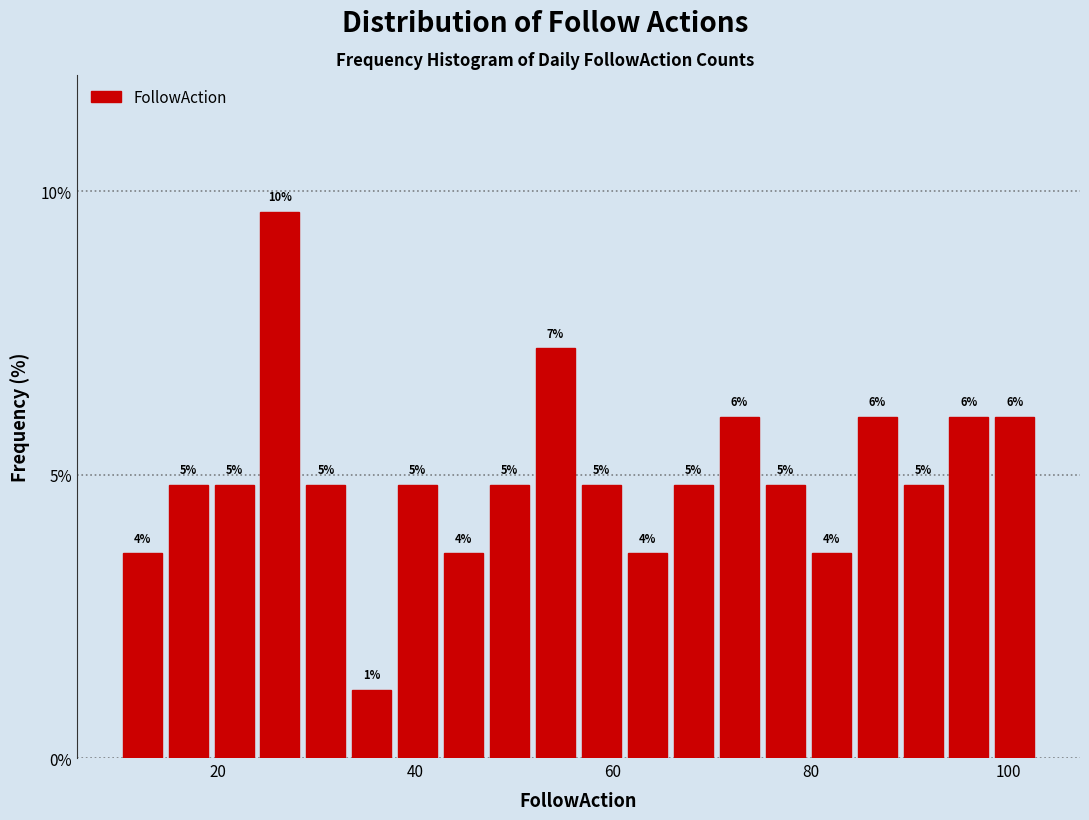

Read against the x-axis, roughly where is the centre of the tallest bar?

26